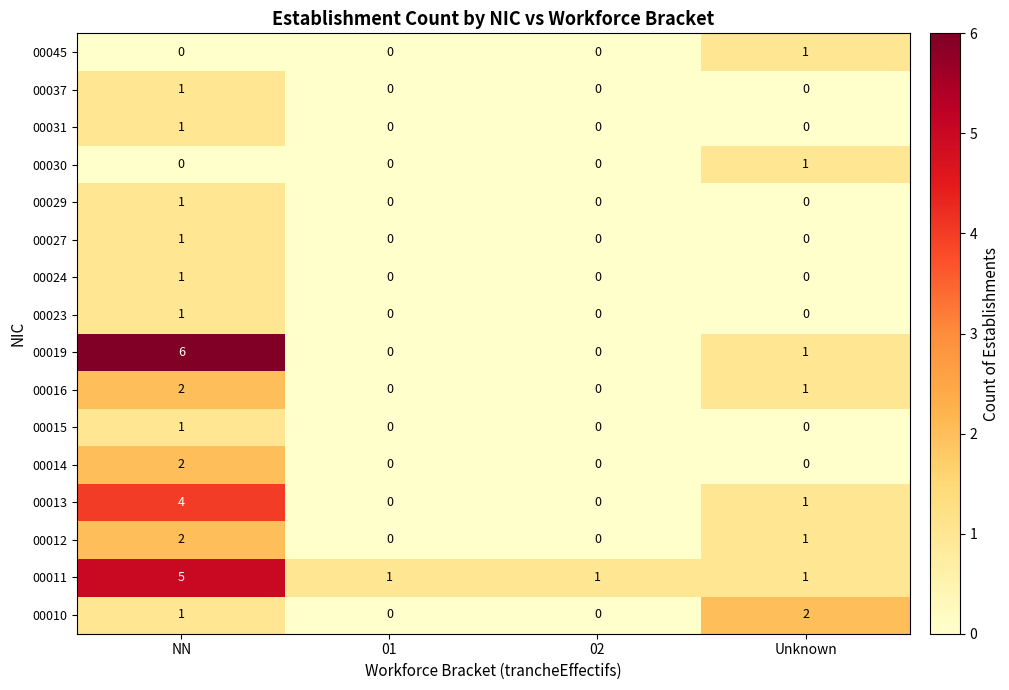

What is the difference between the 00011 values at Unknown and NN?

4